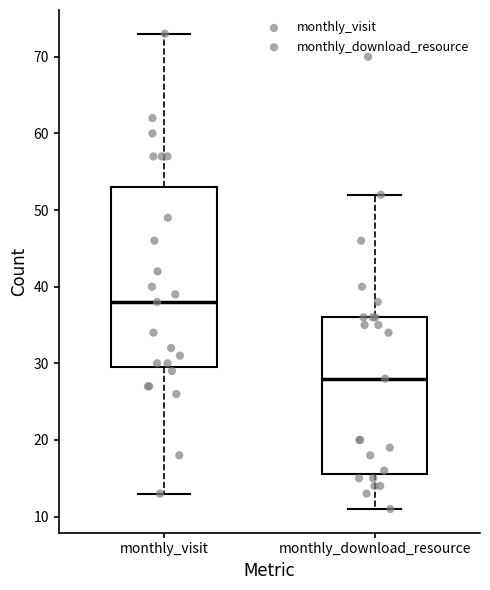

Which box has the highest median line?

monthly_visit